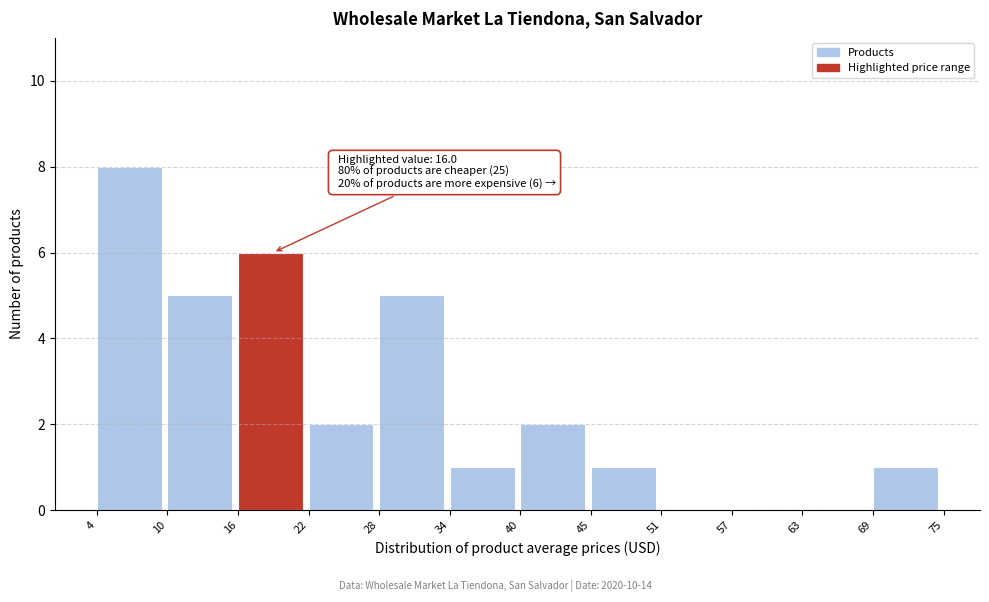

Over which range of the x-axis is the bar tallest?

4 to 10